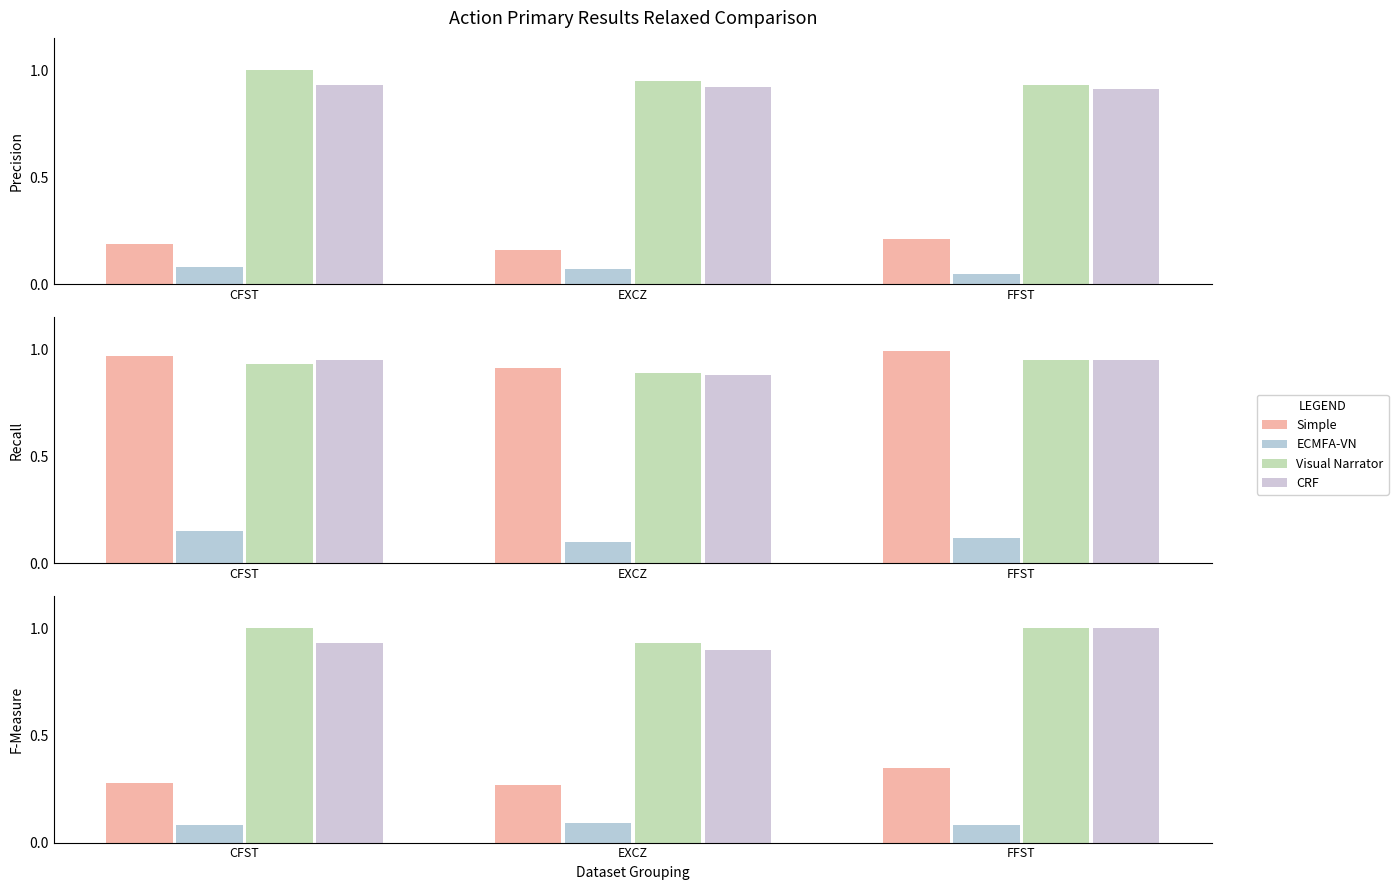

True or false: CRF has a value of 0.6 at CFST.

False